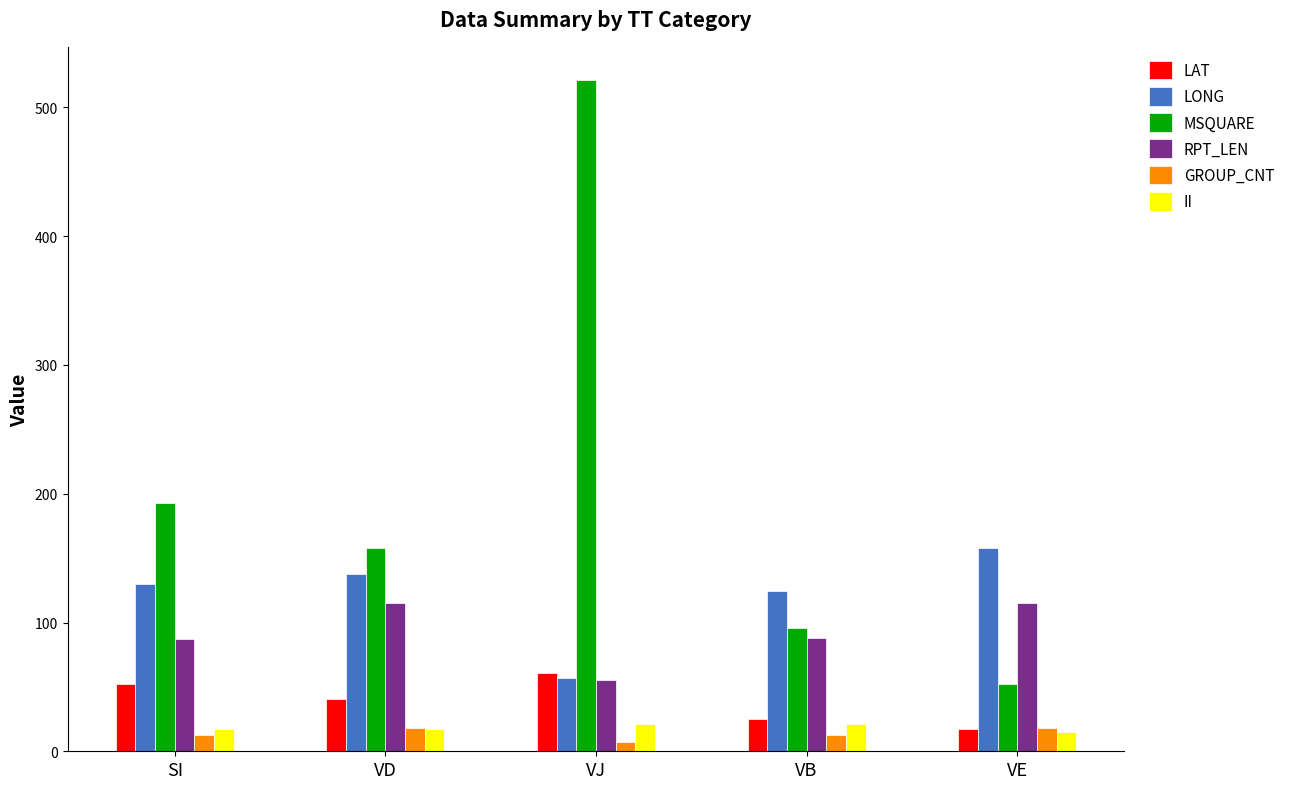

Which series has the largest range (max minus min)?

MSQUARE